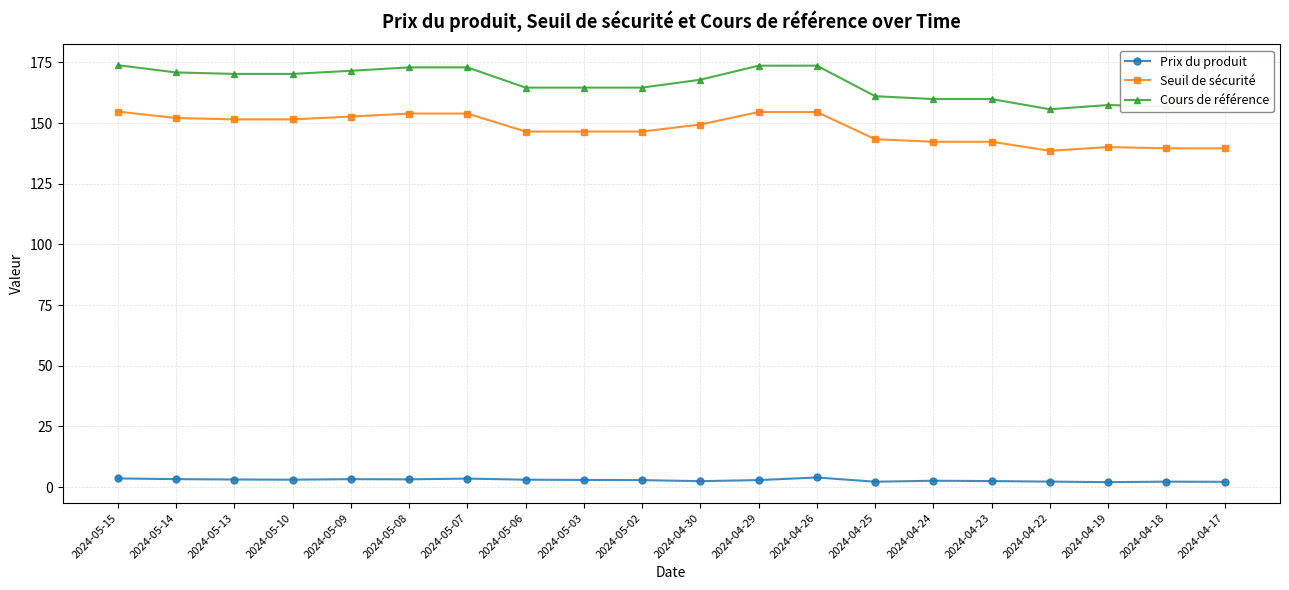

What is the value of the Seuil de sécurité point at the 3rd from the left?

151.6